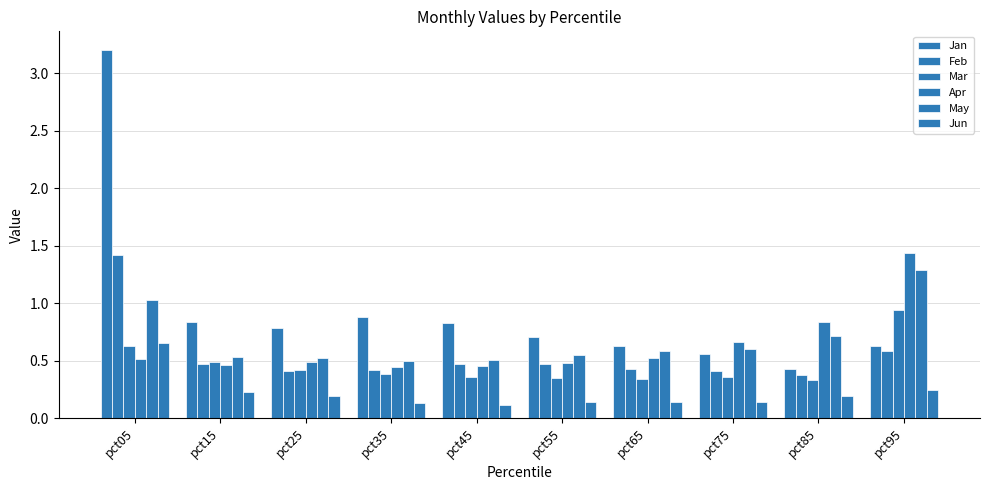

What is the highest value of the Apr series?

1.4